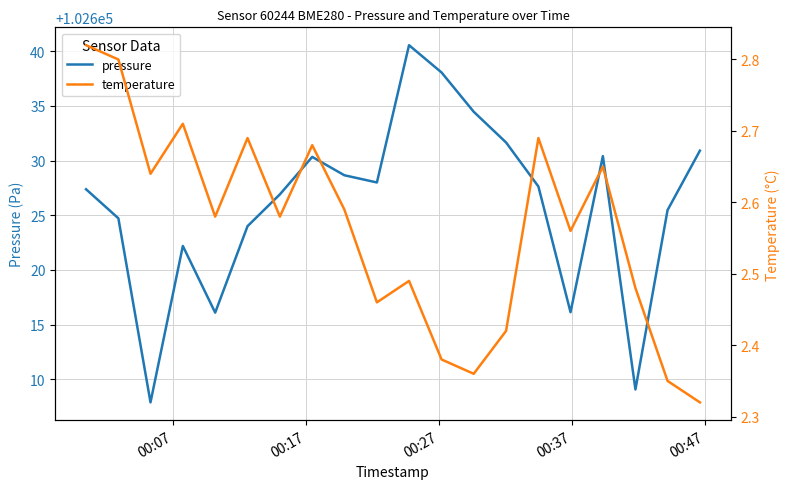

What is the maximum value for pressure?

102640.6